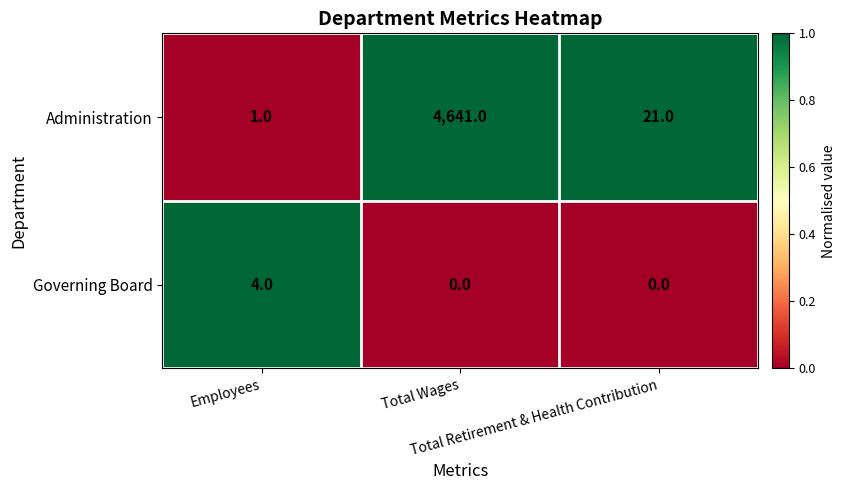

What is the average value of the Administration series?

1554